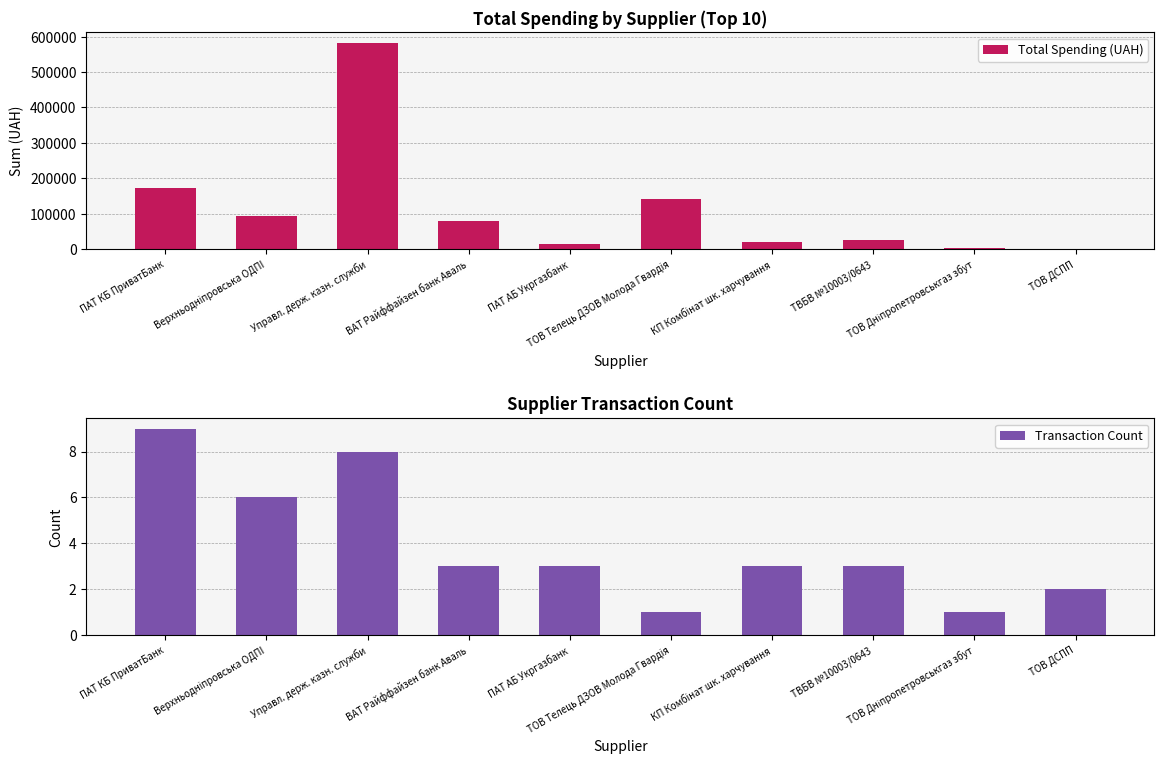

Which category has the lowest value in the Transaction Count series?

ТОВ Телець ДЗОВ Молода Гвардiя